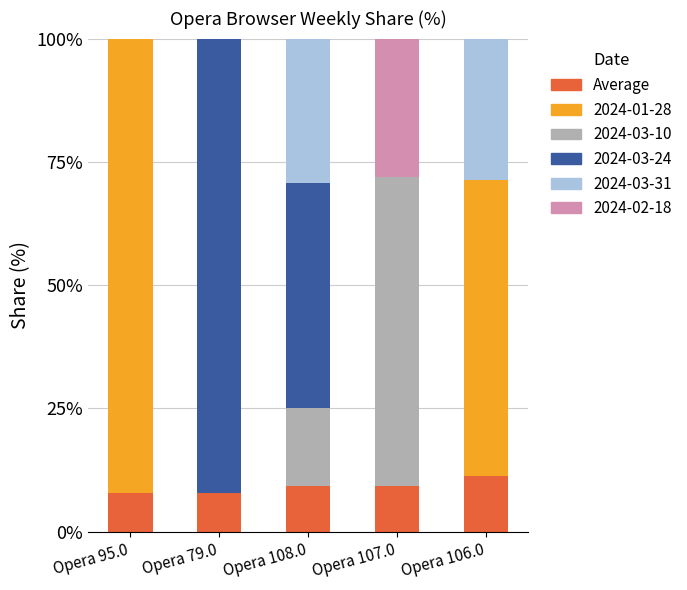

Are the bars grouped side by side (vs. stacked)?

No